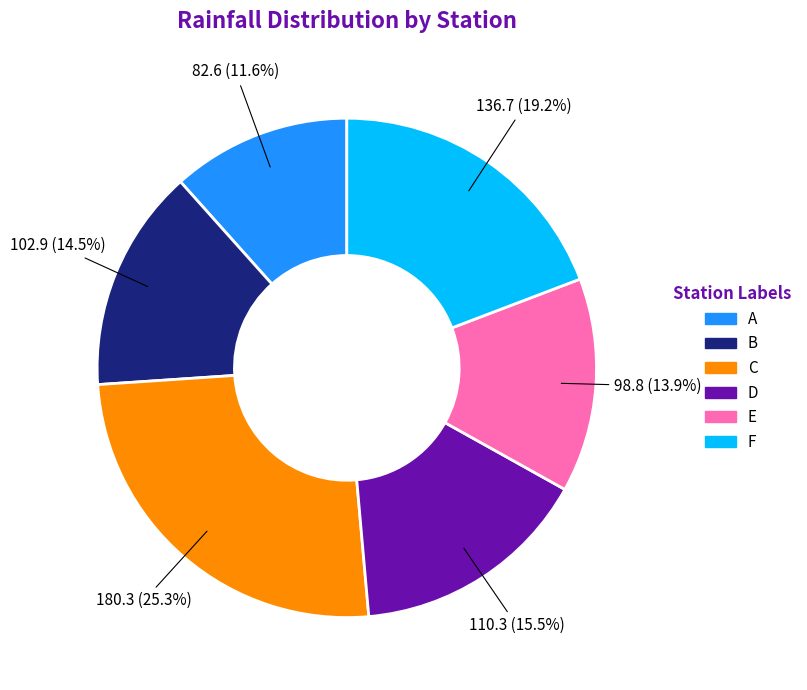

Between C and A, which is larger?

C